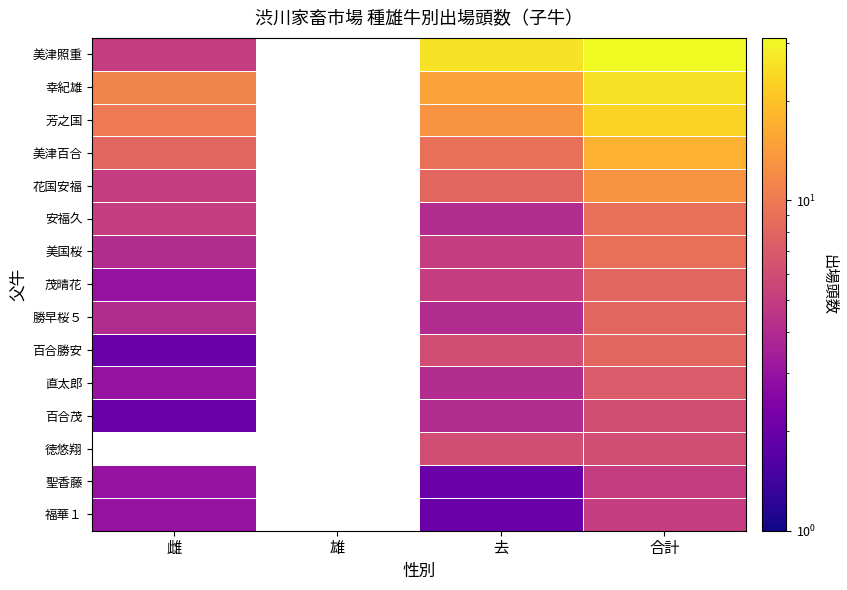

At how many categories does at least one series exceed 22?

2